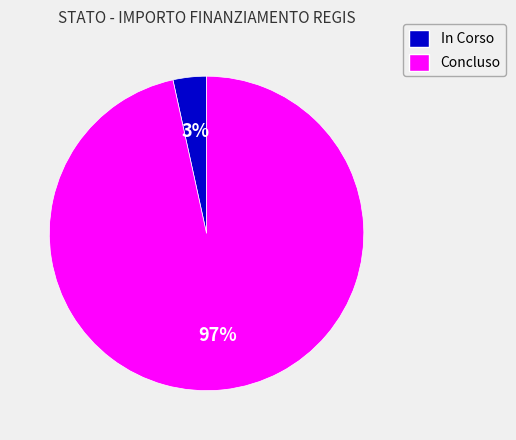

Combined, do Concluso and In Corso account for over 50%?

Yes